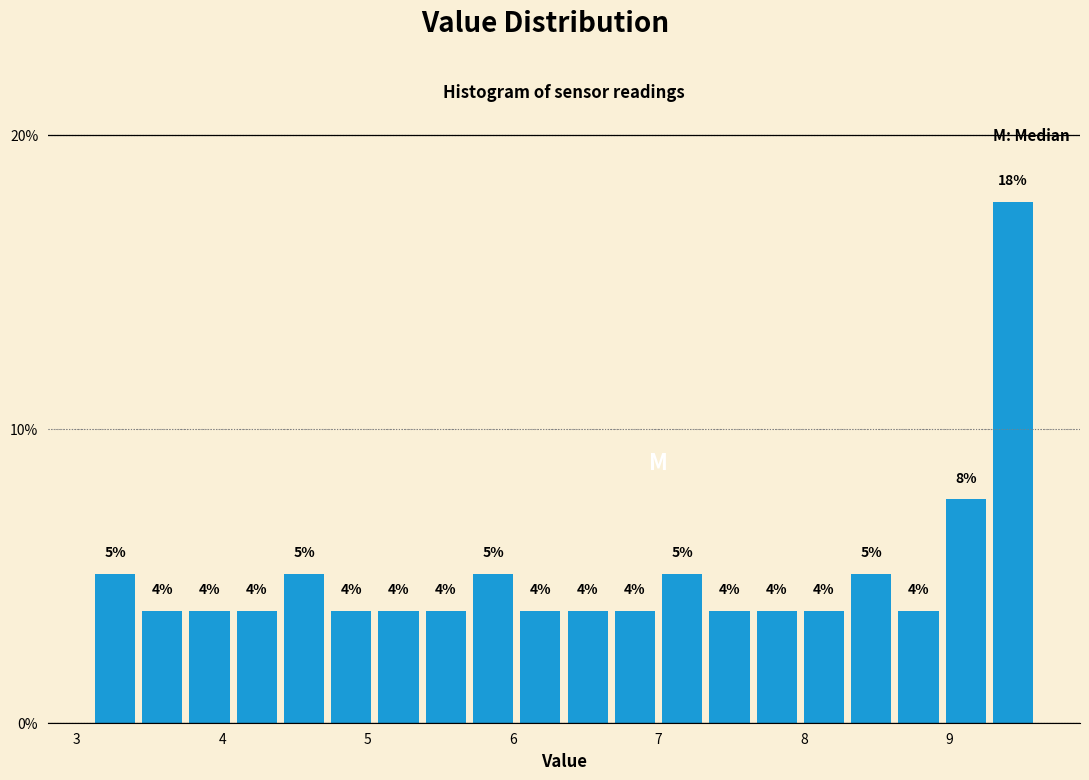

Around what value on the x-axis is the tallest bar? Give the approximate position of its centre, as read against the axis.

9.4